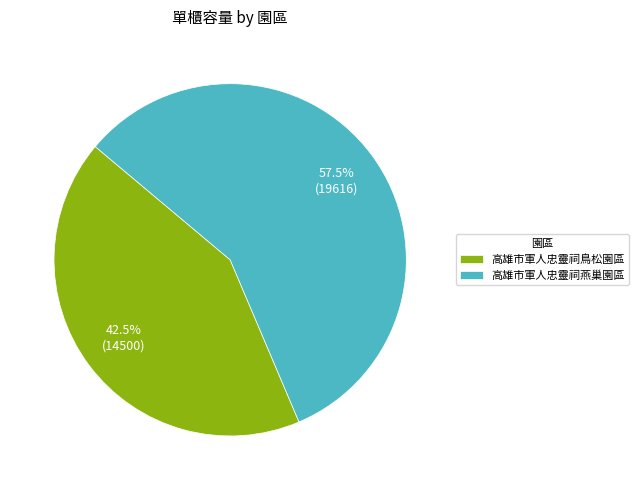

Which has a higher value, 高雄市軍人忠靈祠燕巢園區 or 高雄市軍人忠靈祠鳥松園區?

高雄市軍人忠靈祠燕巢園區